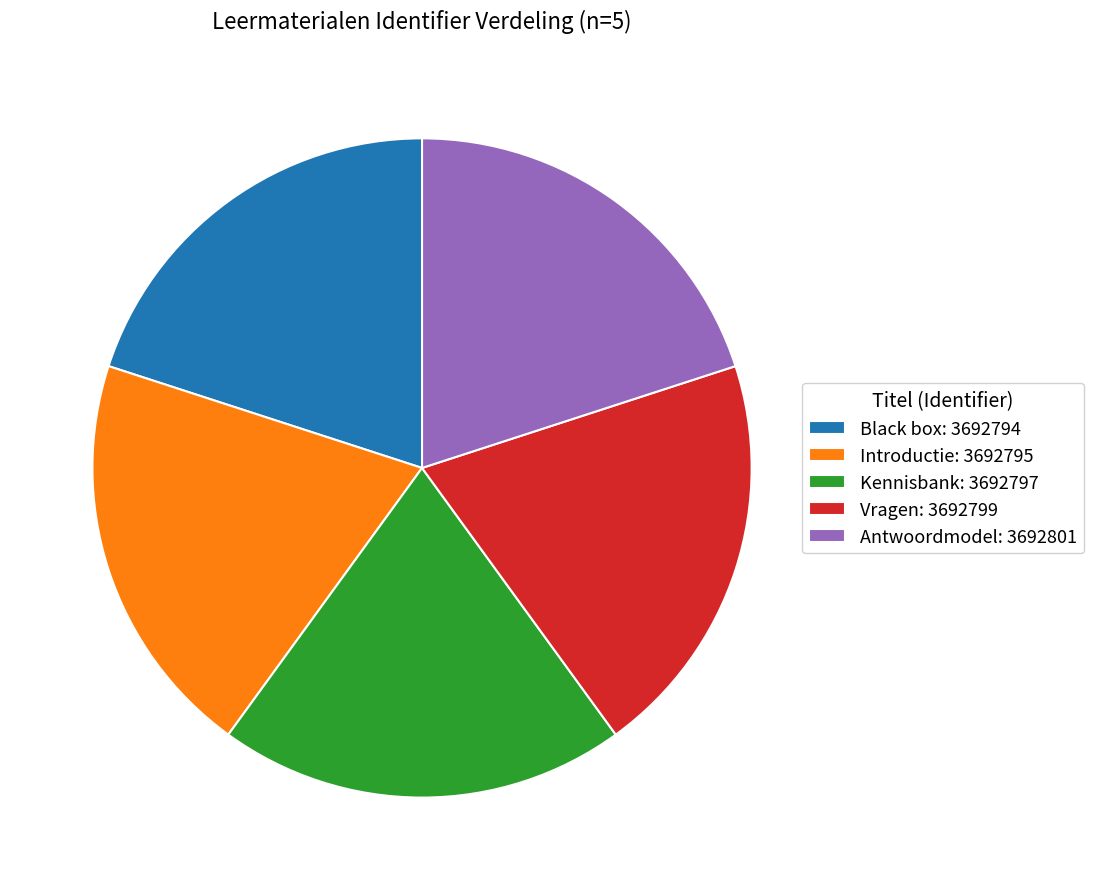

Is there a majority slice in this chart?

No